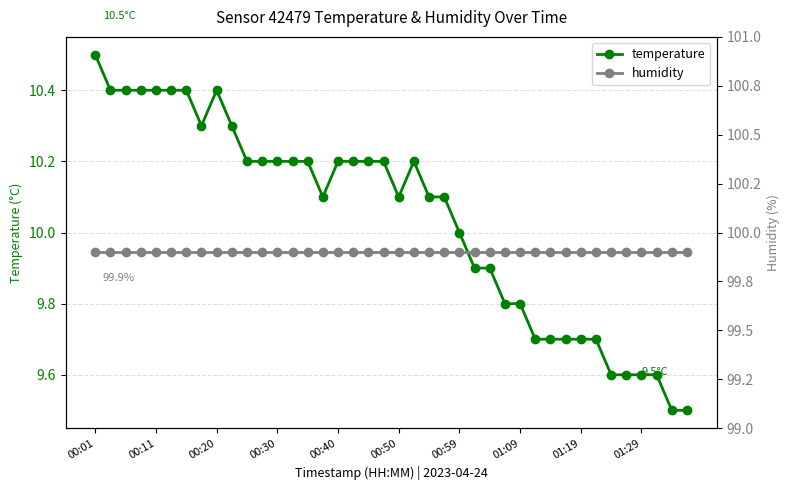

Which category has the highest value in the temperature series?

00:01